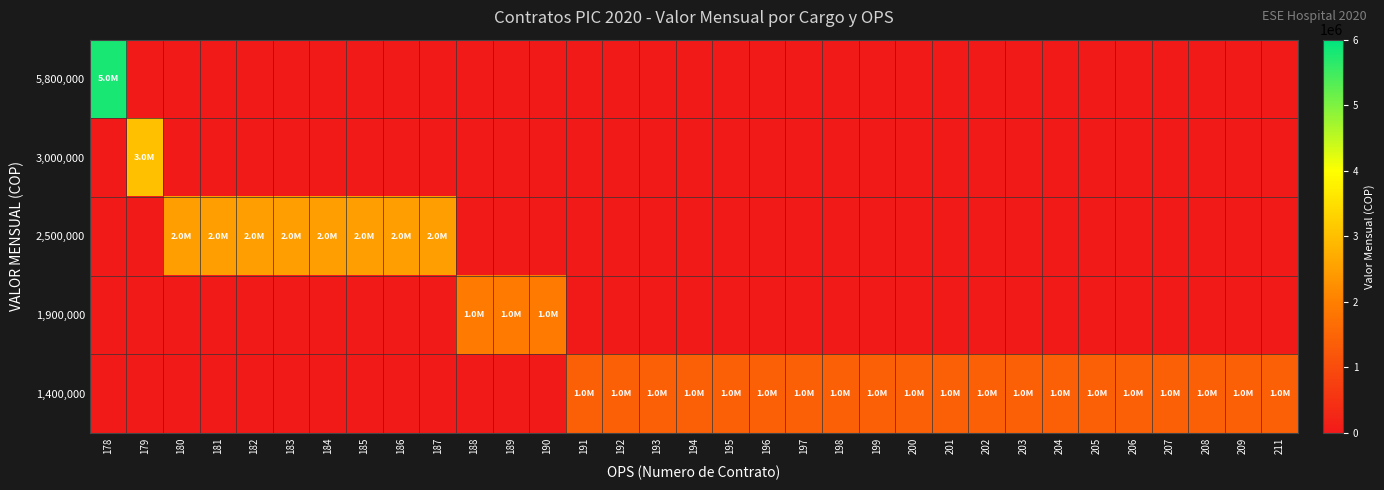

List the series in order of their peak value, lowest first.

1,400,000, 1,900,000, 2,500,000, 3,000,000, 5,800,000